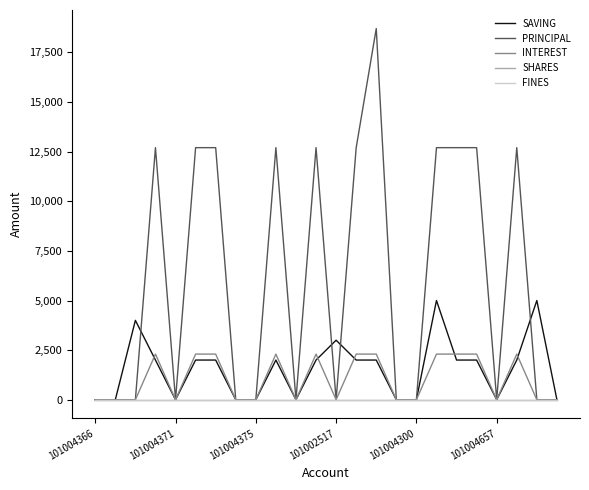

True or false: FINES has more than 2 points higher than both neighbors.

False